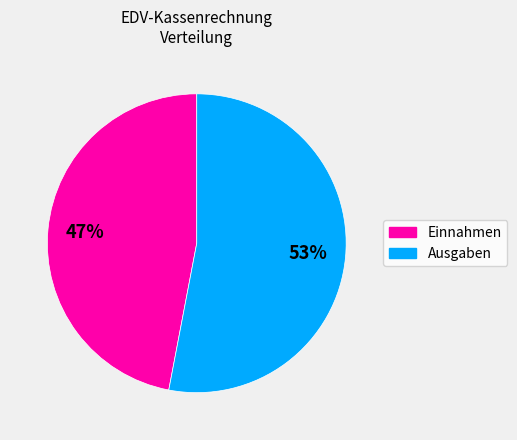

How many segments does this pie chart have?

2